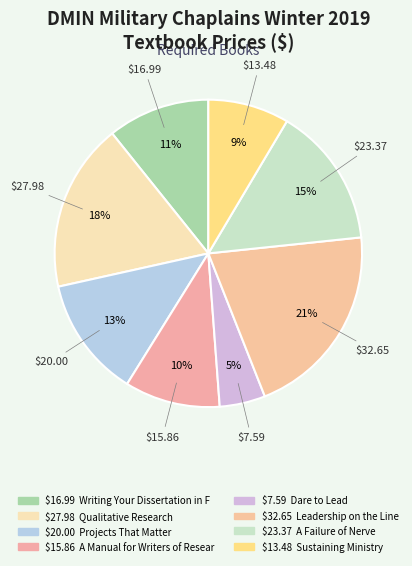

How many slices are in this pie chart?

8